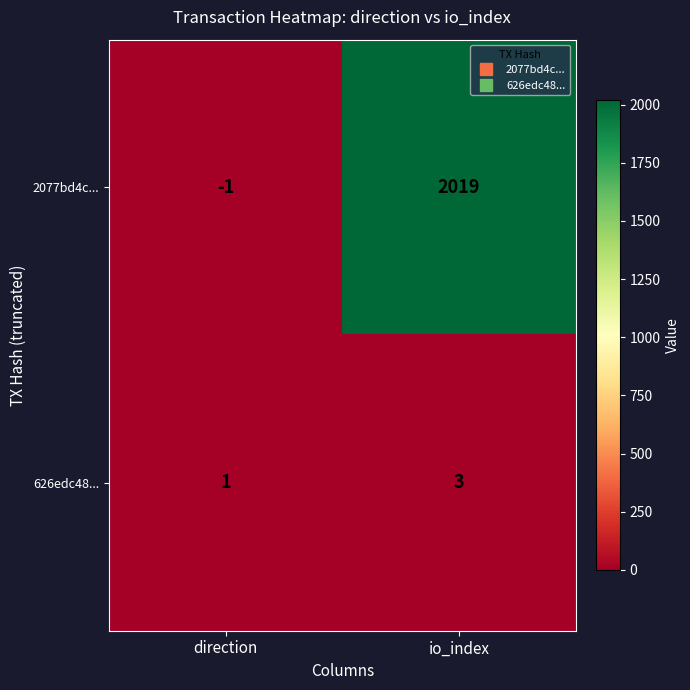

Is it true that 2077bd4c... equals 2019 at io_index?

True